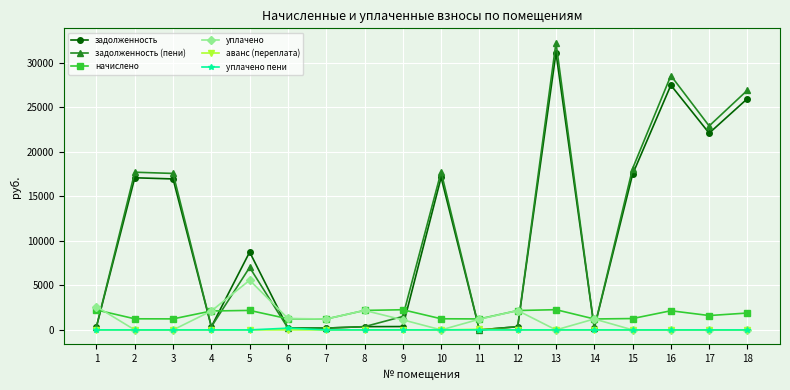

True or false: начислено has more than 0 points higher than both neighbors.

True